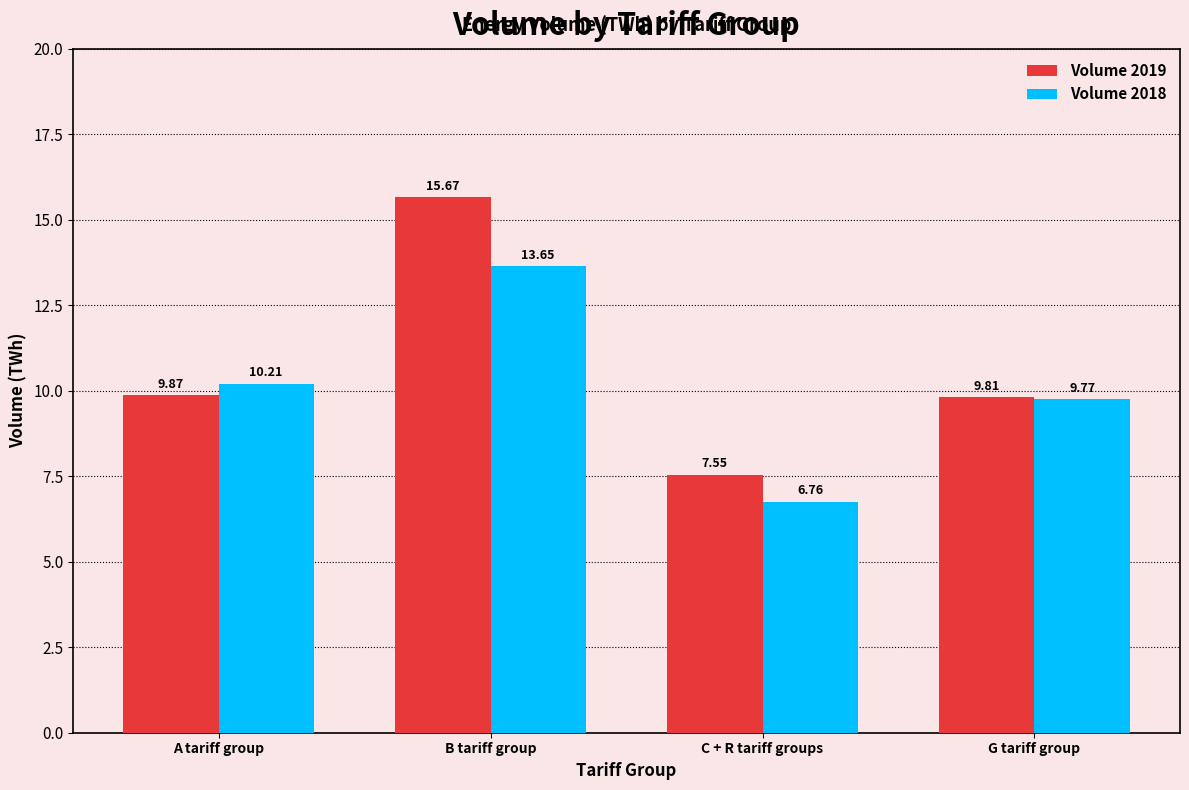

Which category has the lowest value across all series?

C + R tariff groups